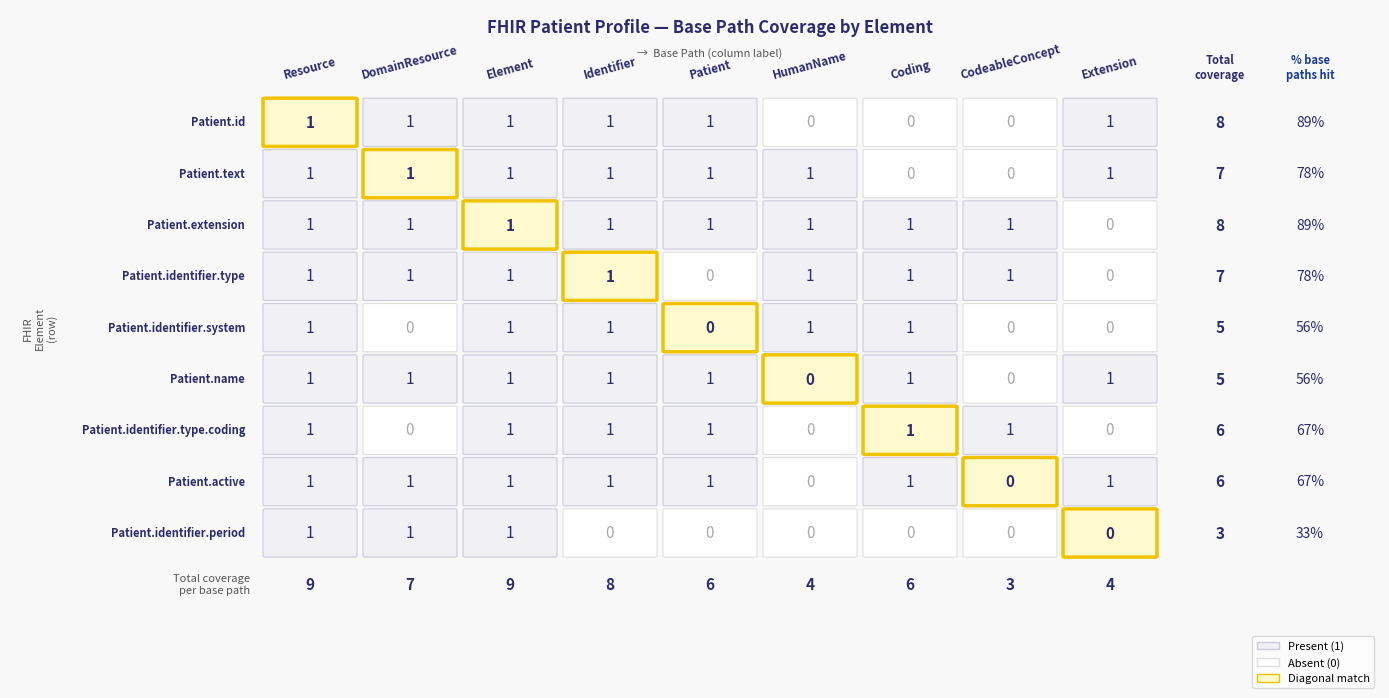

Read the Identifier value at 1.

1